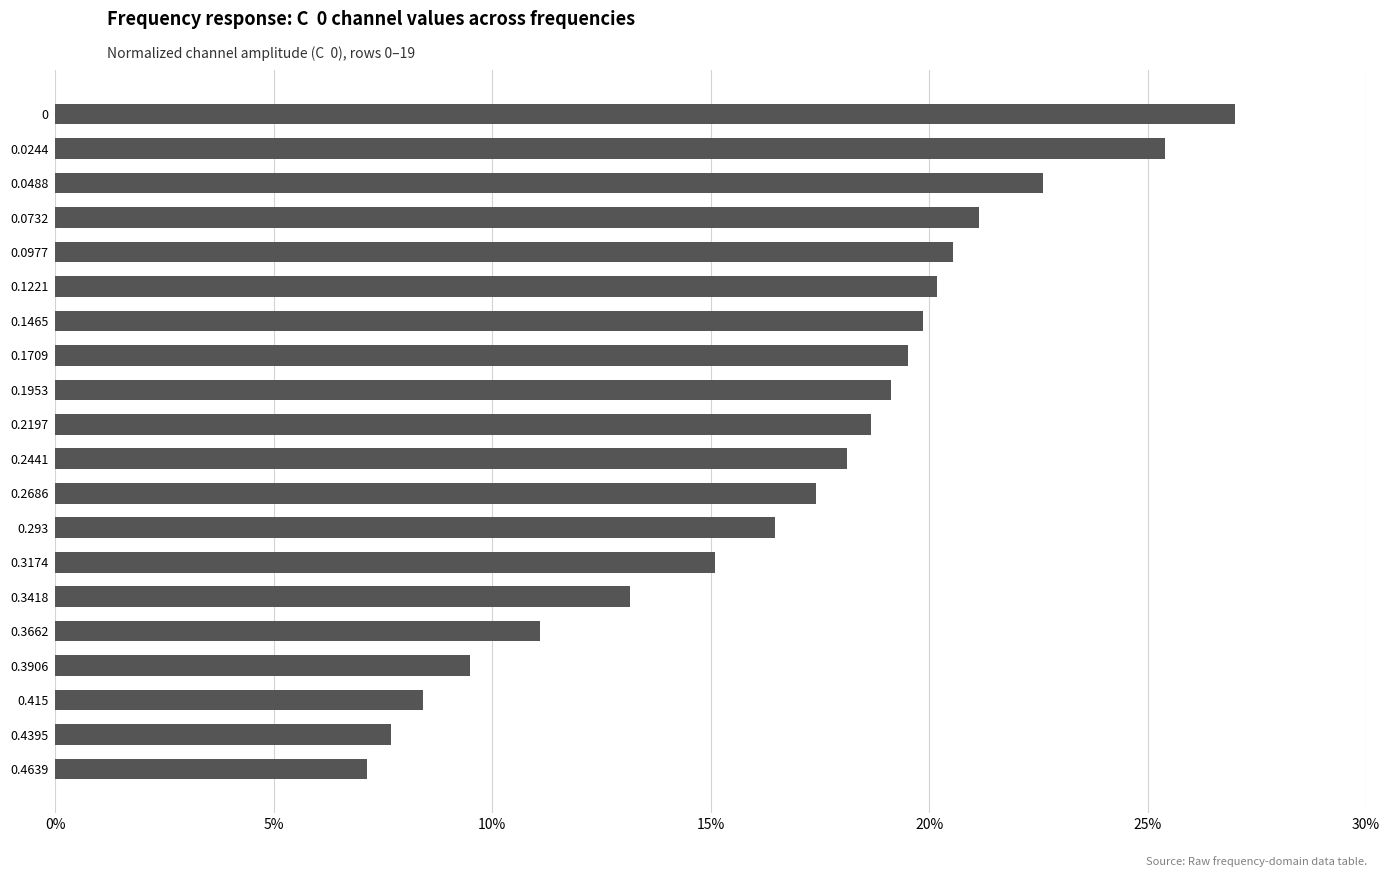

Reading top to bottom, transcribe all the data shown in this chart.

0=27.0	0.0244=25.4	0.0488=22.6	0.0732=21.1	0.0977=20.6	0.1221=20.2	0.1465=19.9	0.1709=19.5	0.1953=19.1	0.2197=18.7	0.2441=18.1	0.2686=17.4	0.293=16.5	0.3174=15.1	0.3418=13.2	0.3662=11.1	0.3906=9.5	0.415=8.4	0.4395=7.7	0.4639=7.1